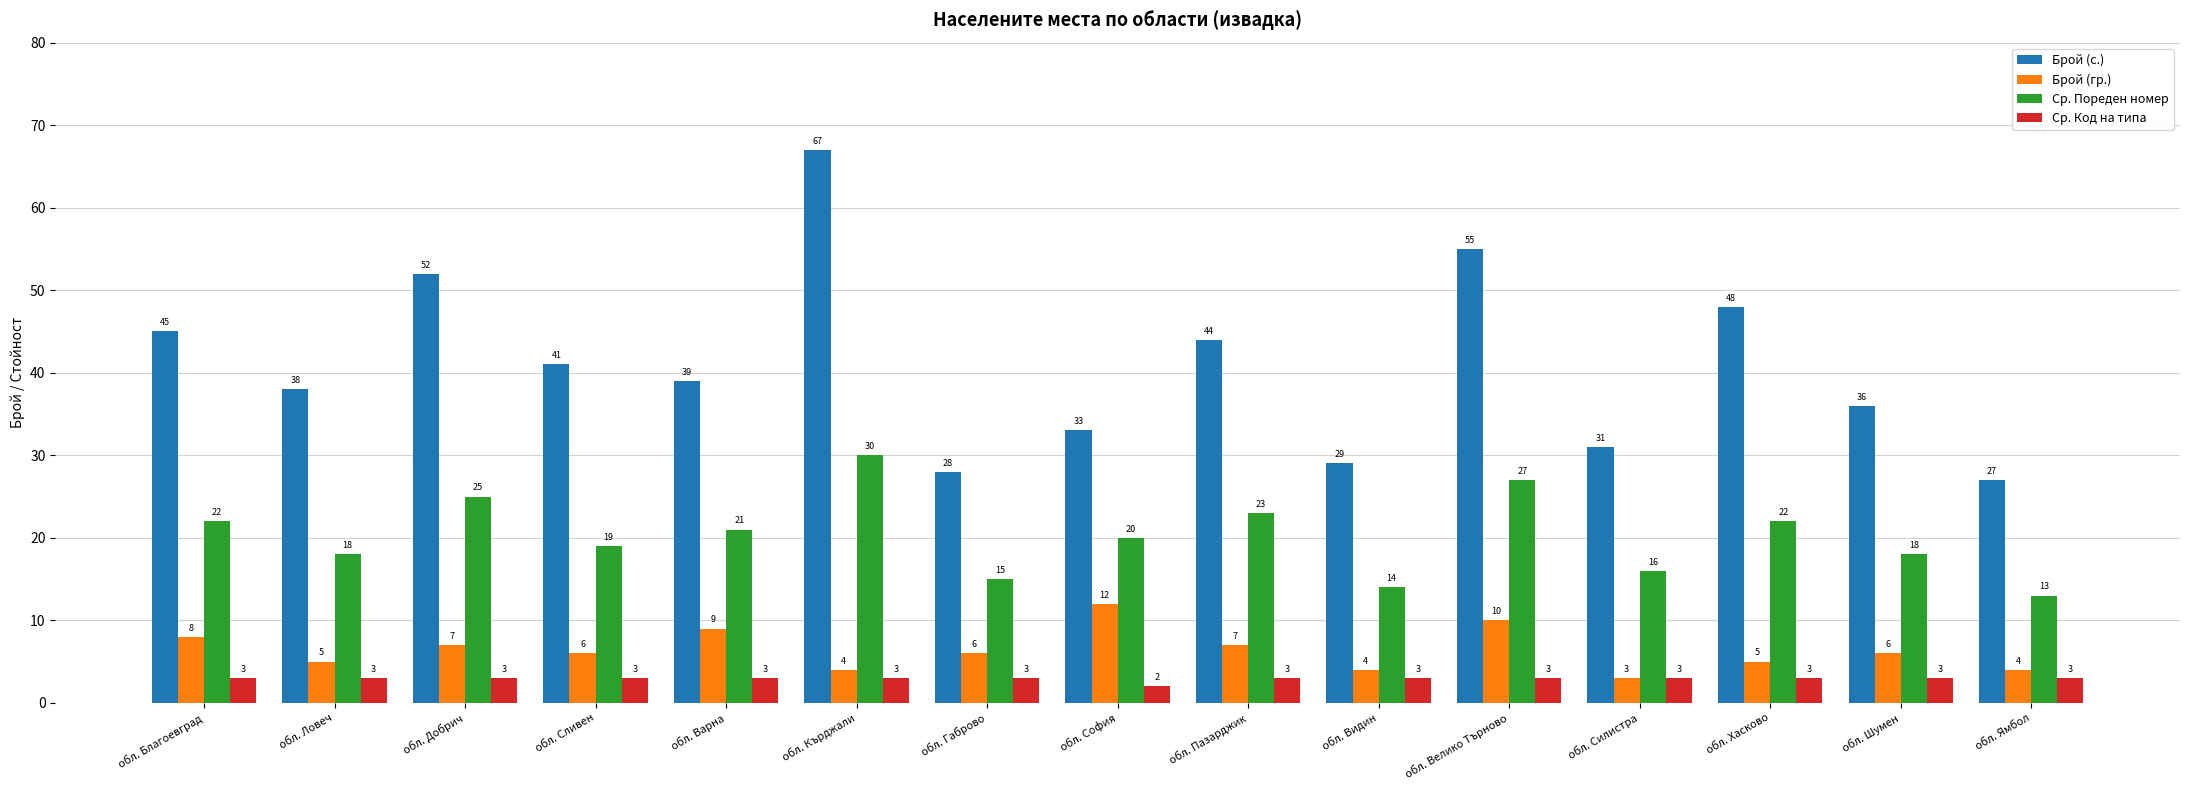

Which series has the largest total across all categories?

Брой (с.)